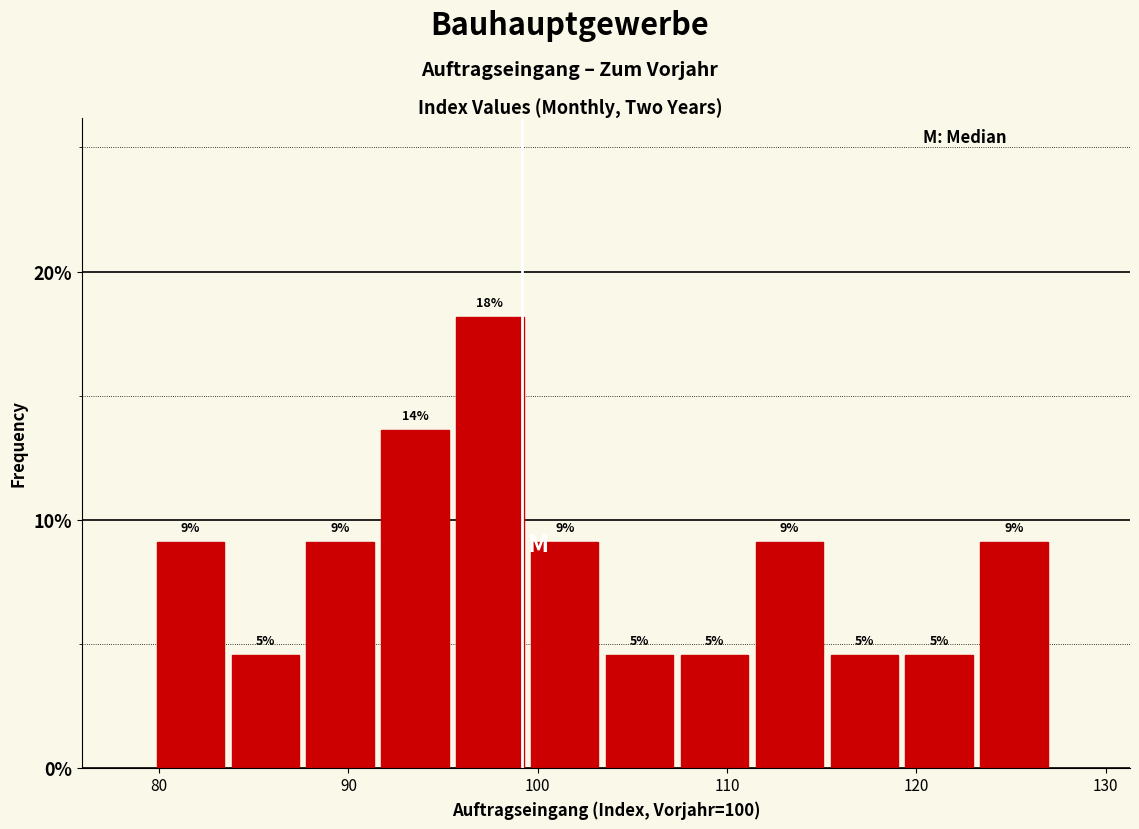

Read against the x-axis, roughly where is the centre of the tallest bar?

97